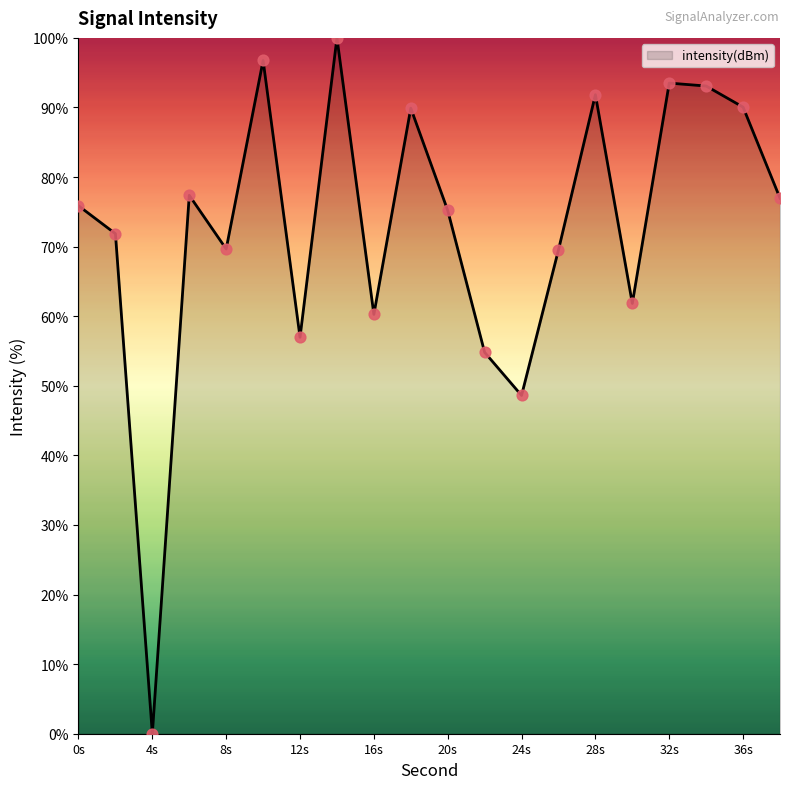

What is the maximum value shown in the chart?

100.0